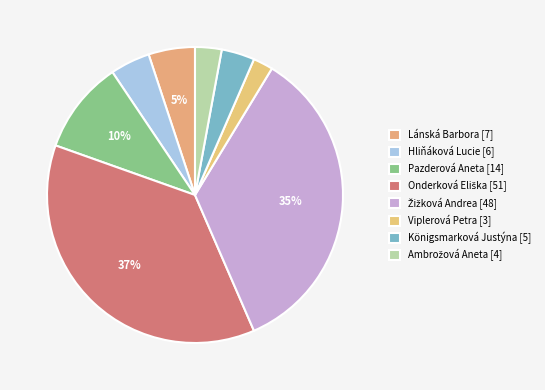

Count the number of slices in the pie.

8